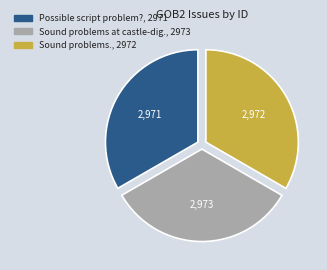

Is there any slice that represents more than half of the pie?

No